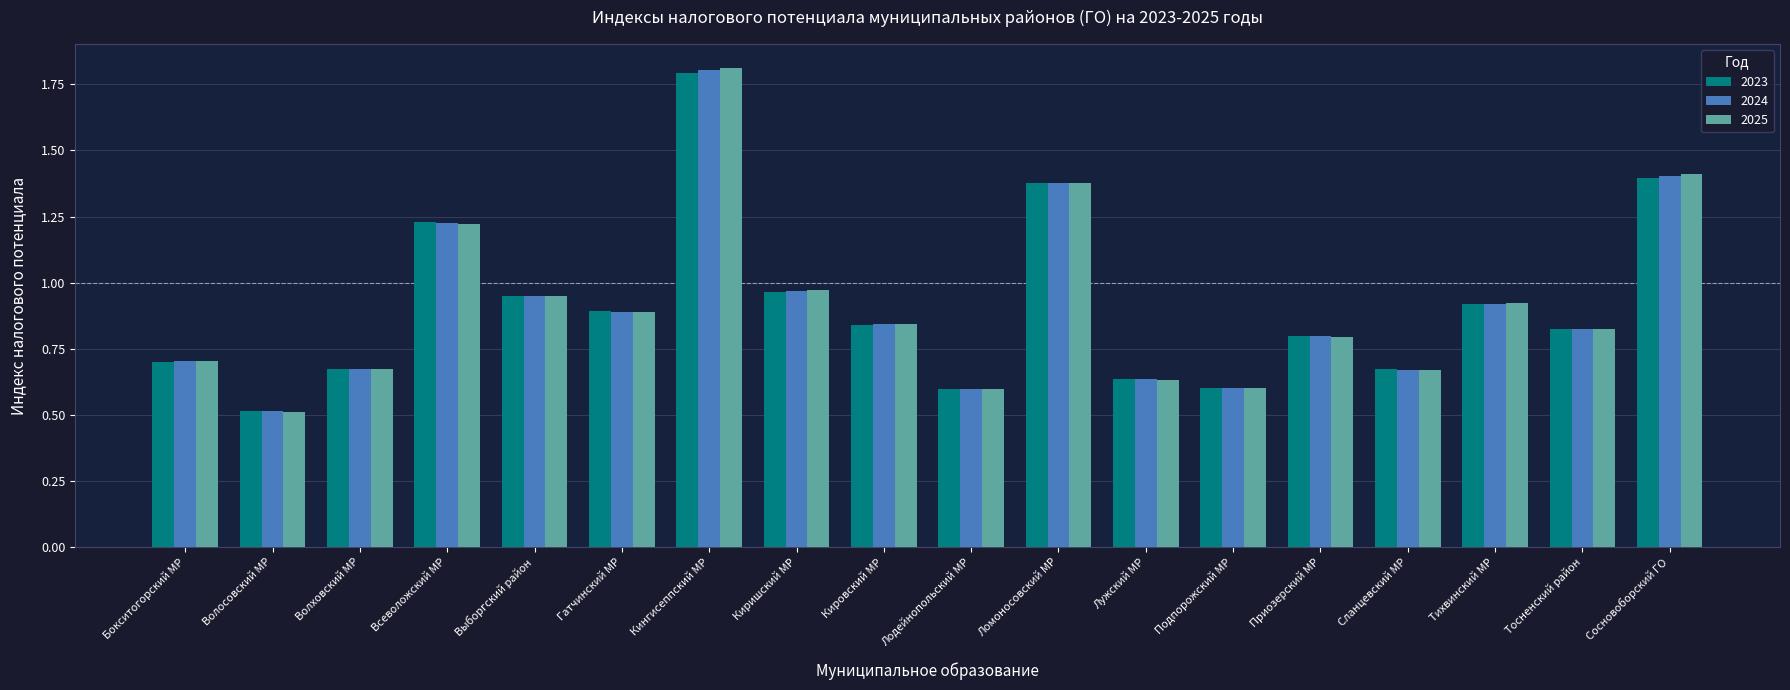

Where is 2024 nearest to the value 1?

Киришский МР